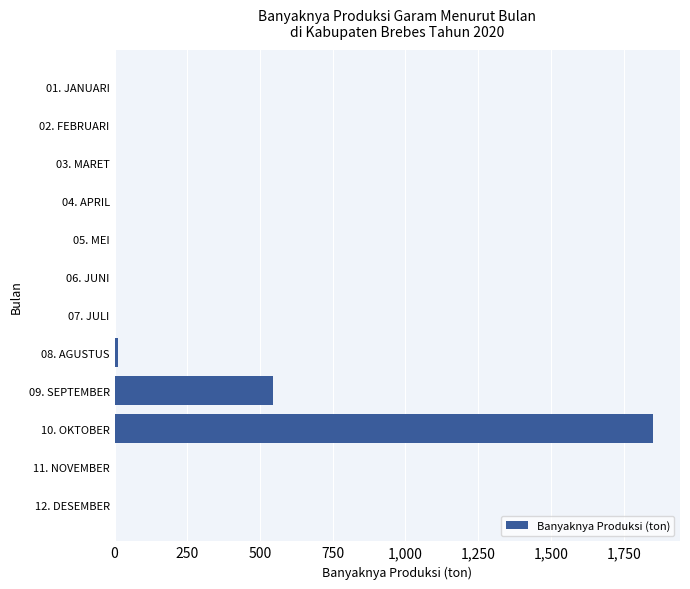

Is it true that the value at 06. JUNI is -1204.3?

False